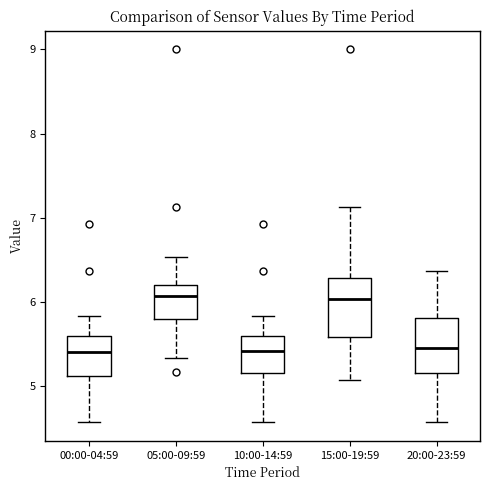

Reading left to right, transcribe this box plot: for each box, give where its median line is, the range the box spans, and where its two whiskers end, as read against the y-axis. The values are not printed on the chart, so give them approximately, as read against the axis.

00:00-04:59: median 5.4, box 5.1 to 5.6, whiskers 4.6 to 5.8
05:00-09:59: median 6.1, box 5.8 to 6.2, whiskers 5.3 to 6.5
10:00-14:59: median 5.4, box 5.2 to 5.6, whiskers 4.6 to 5.8
15:00-19:59: median 6.0, box 5.6 to 6.3, whiskers 5.1 to 7.1
20:00-23:59: median 5.5, box 5.2 to 5.8, whiskers 4.6 to 6.4